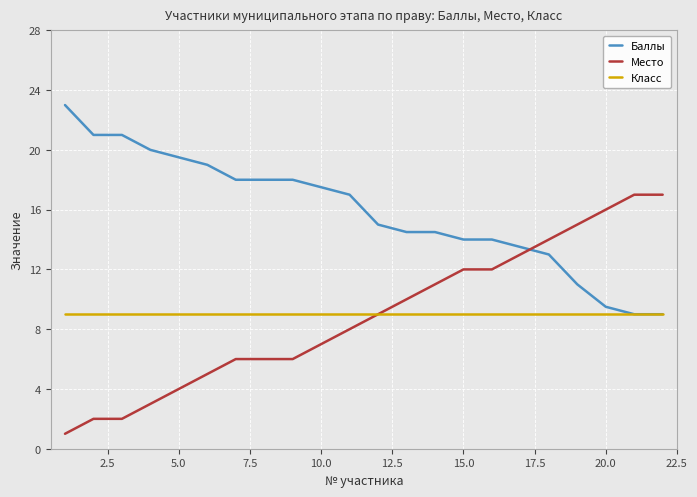

After their last crossing, which series has the higher values: Баллы or Место?

Место